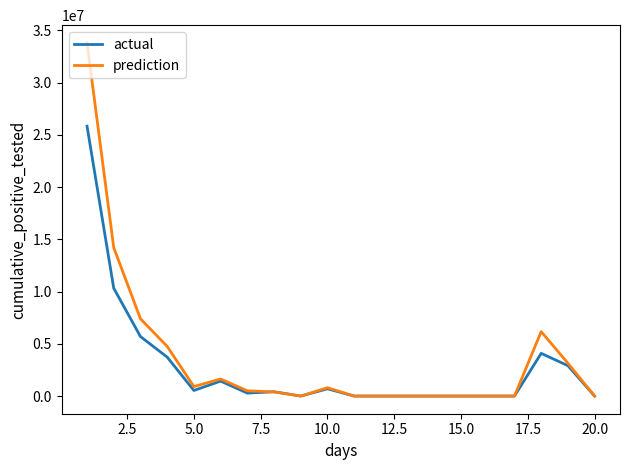

Which series has the largest total across all categories?

prediction